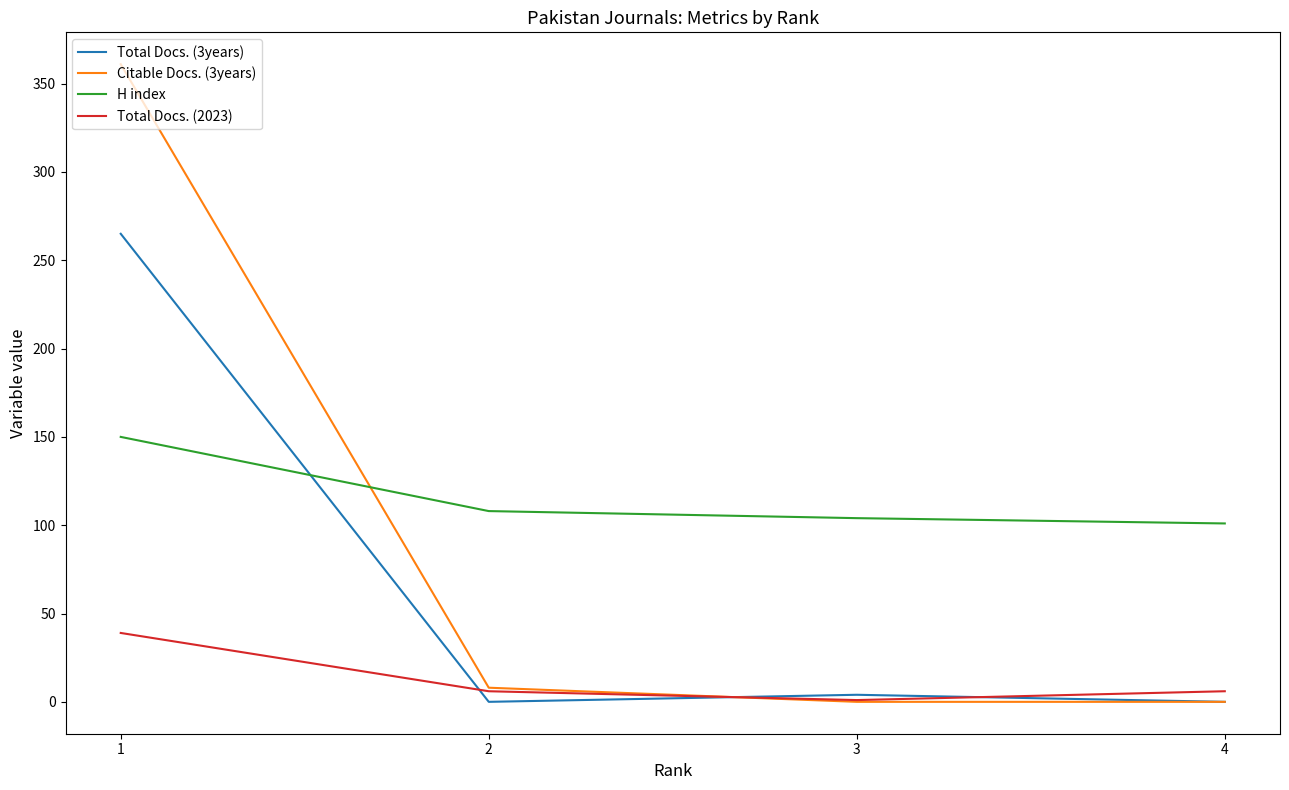

At which category is the sum across all series the highest?

1